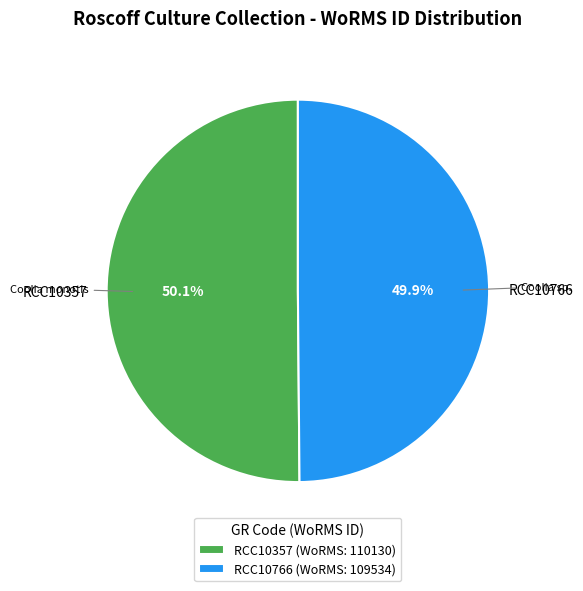

What is the ratio of the value at RCC10357 to the value at RCC10766?

1.0